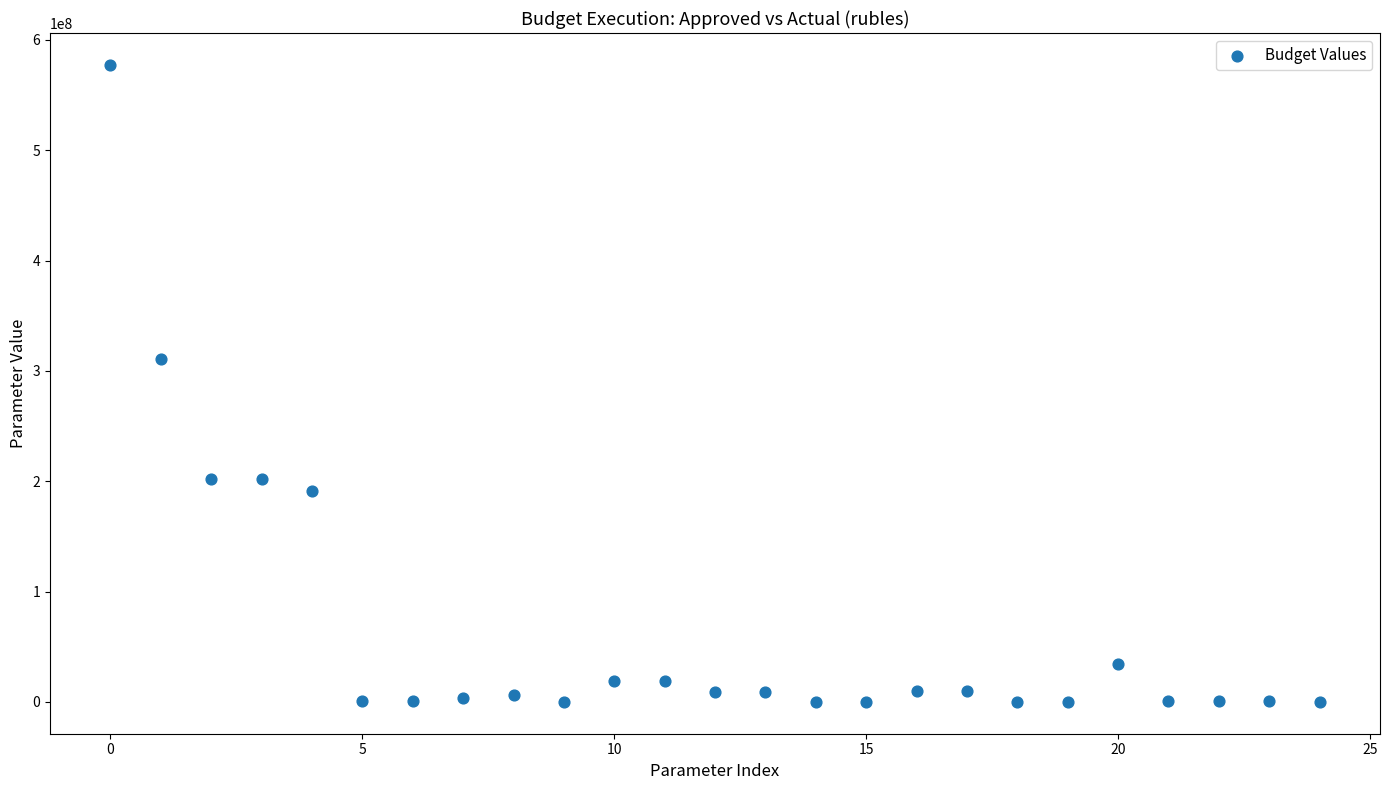

What is the range of Y values (max minus min)?

577497284.0